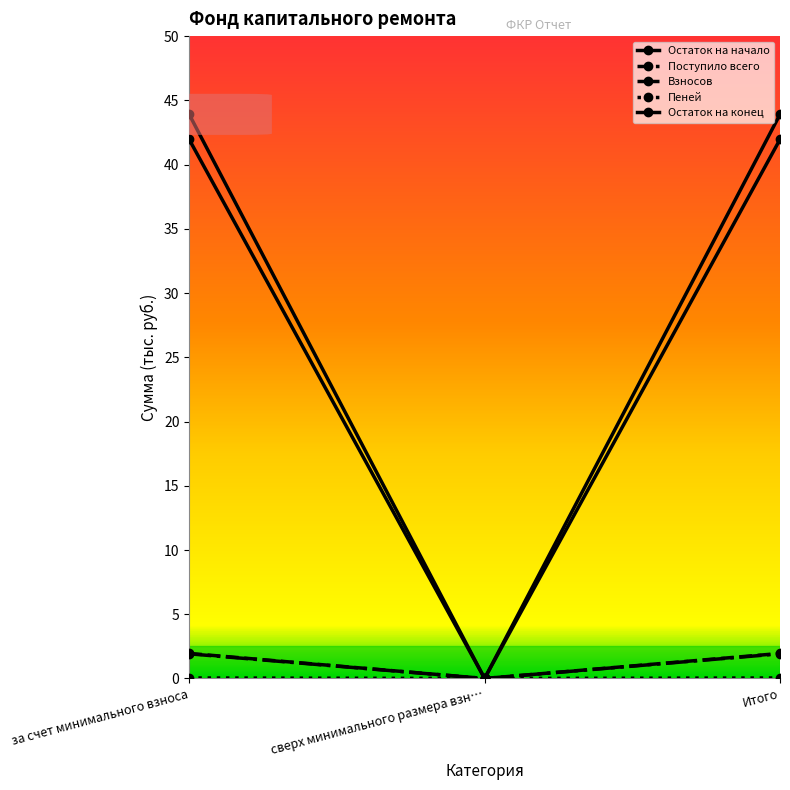

What is the highest value of the Остаток на начало series?

42.0